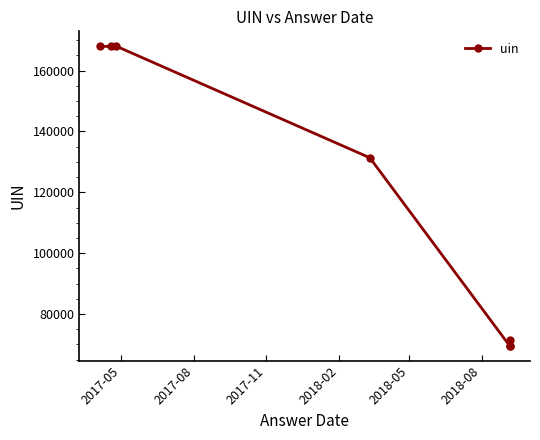

The value at 2017-08 is 34739. True or false?

False